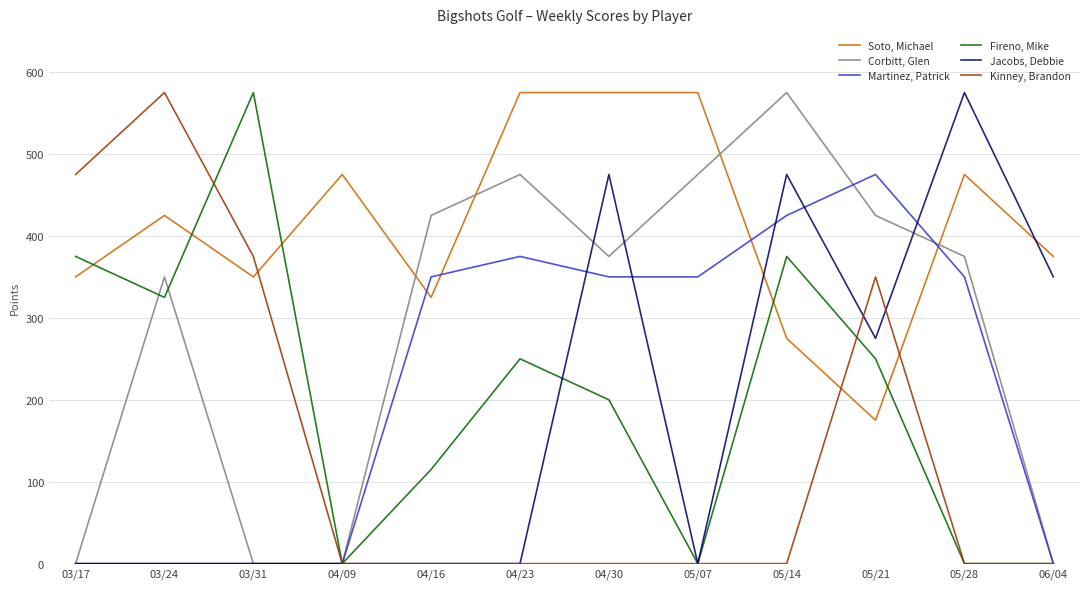

What is the highest value of the Martinez, Patrick series?

475